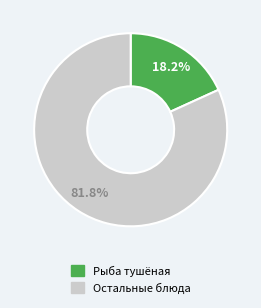

Is there a majority slice in this chart?

Yes